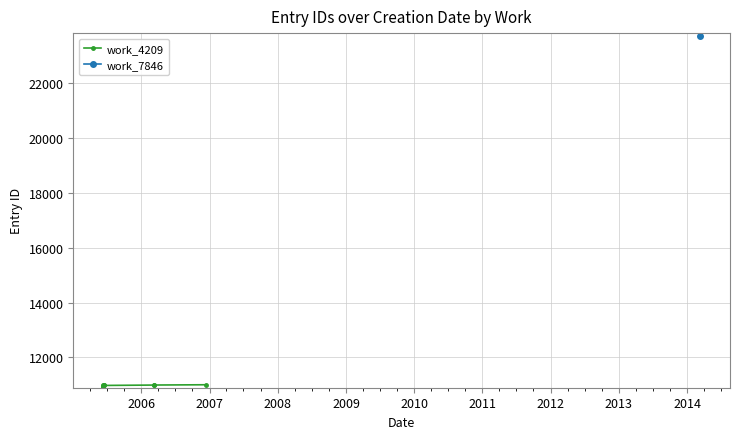

What is the difference between the second highest and second lowest values?

19